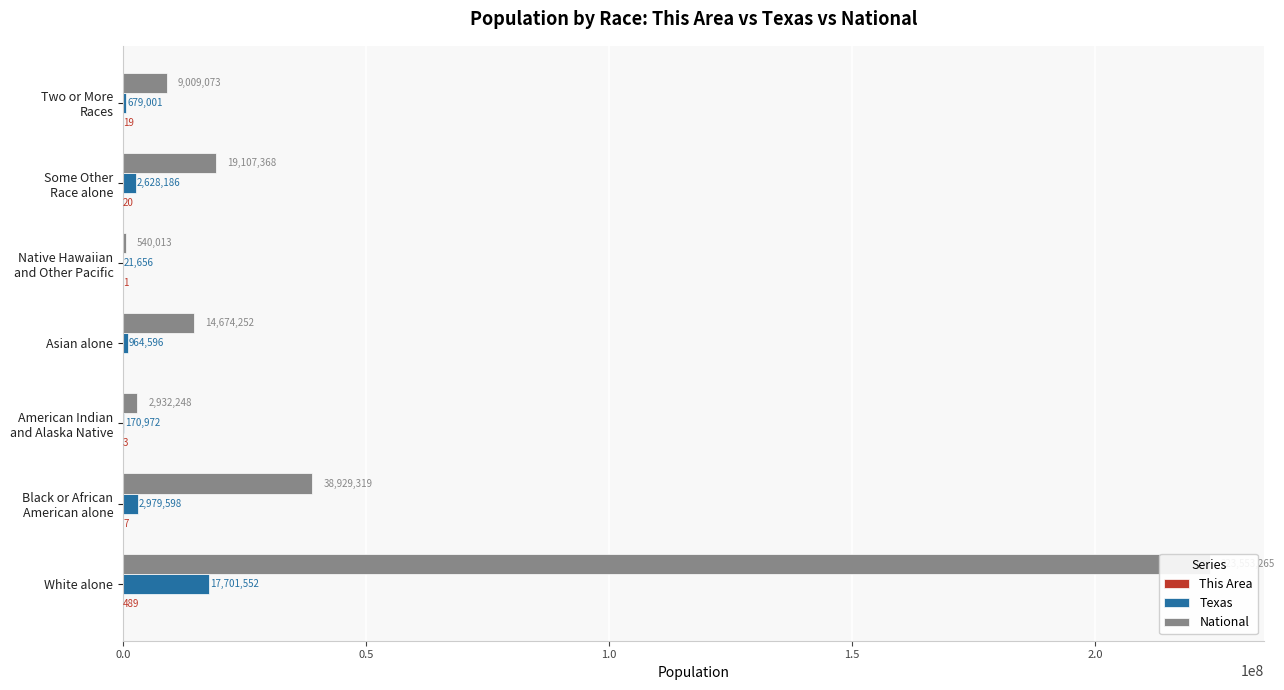

How many bars are there in each group?

3